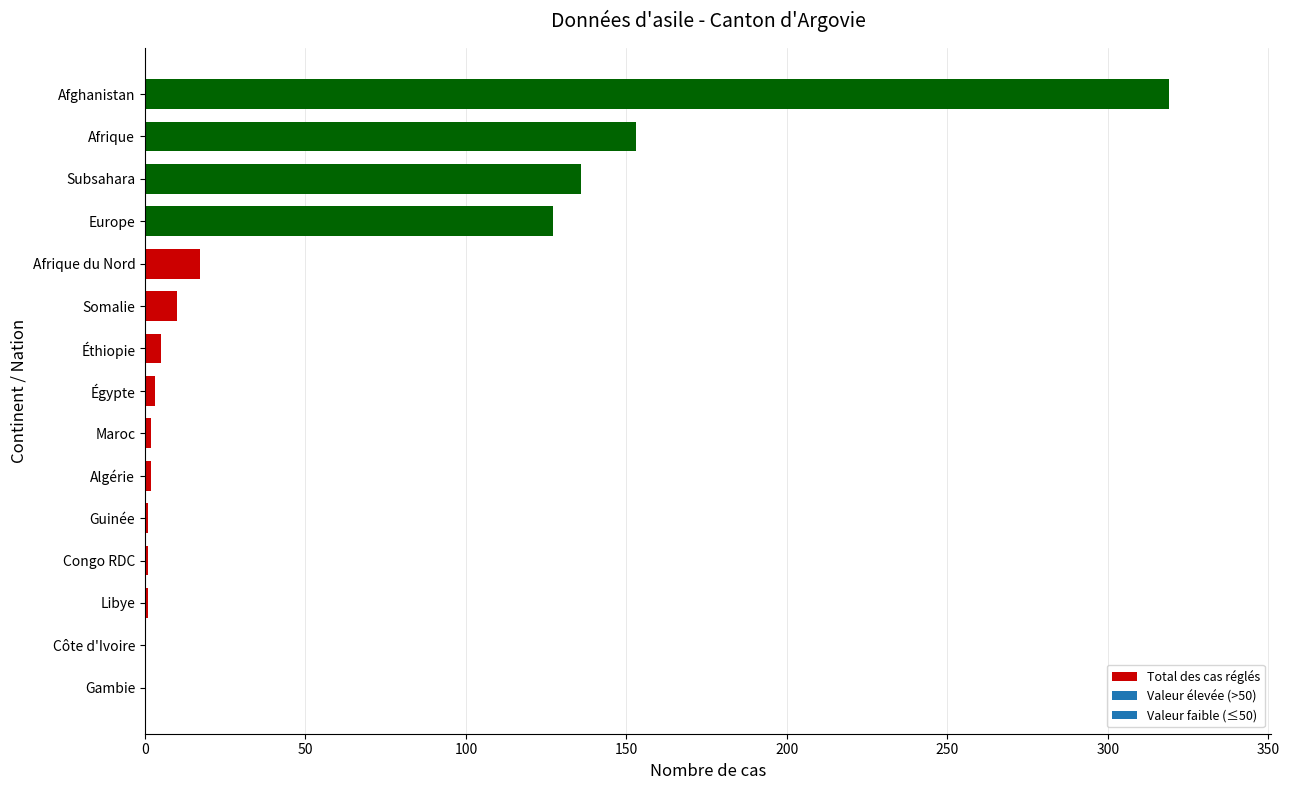

At which label is the value closest to 159?

Afrique